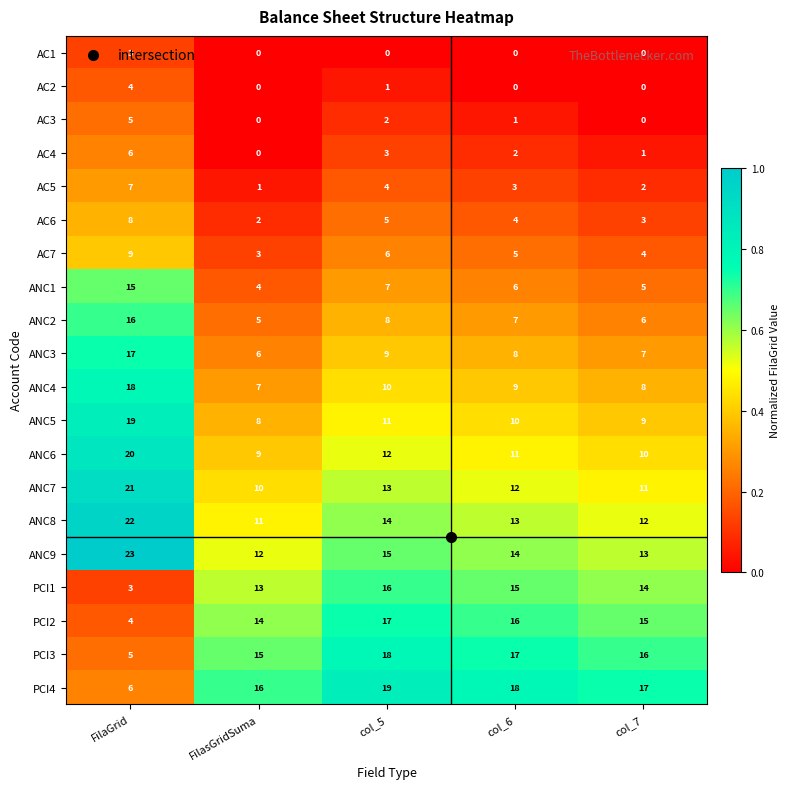

The ANC4 series shows 18 at FilaGrid. True or false?

True